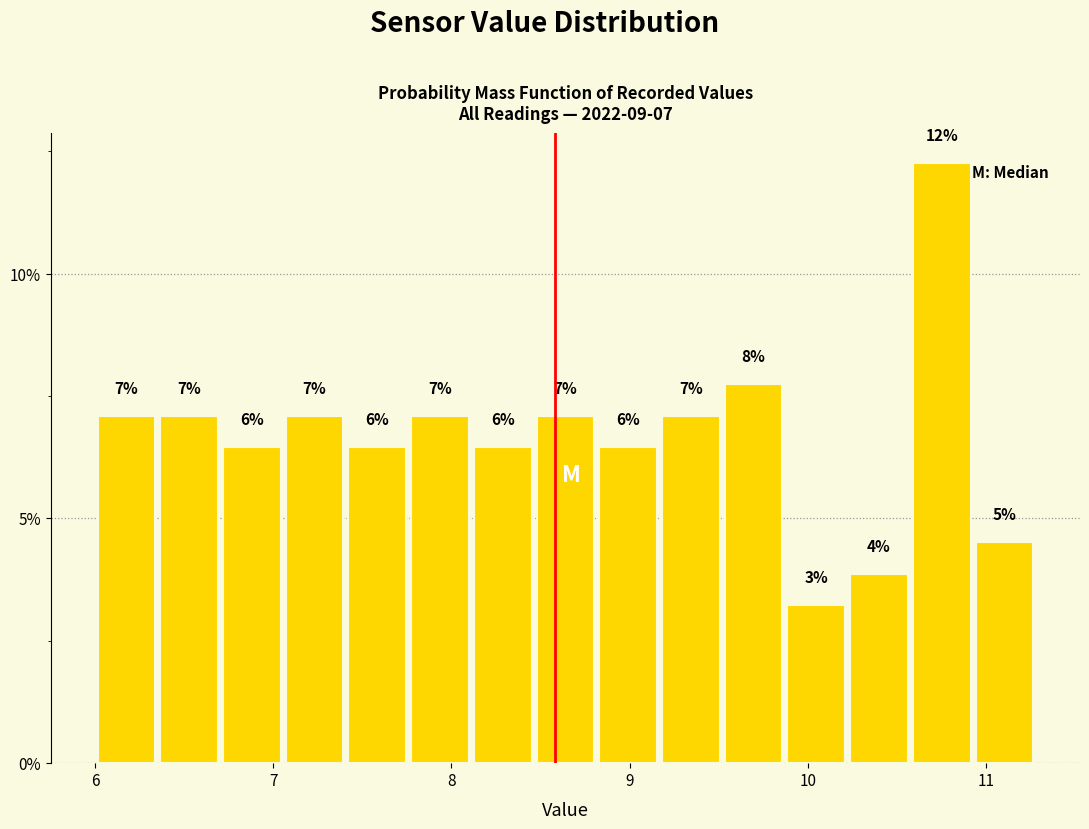

Around what value on the x-axis is the tallest bar? Give the approximate position of its centre, as read against the axis.

10.8